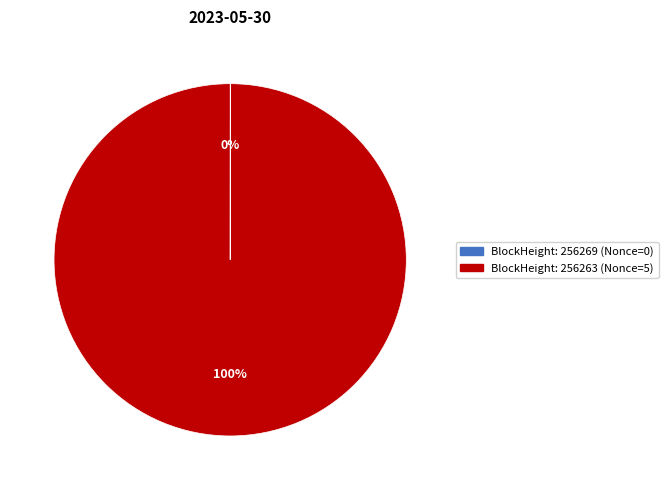

Is there a majority slice in this chart?

Yes